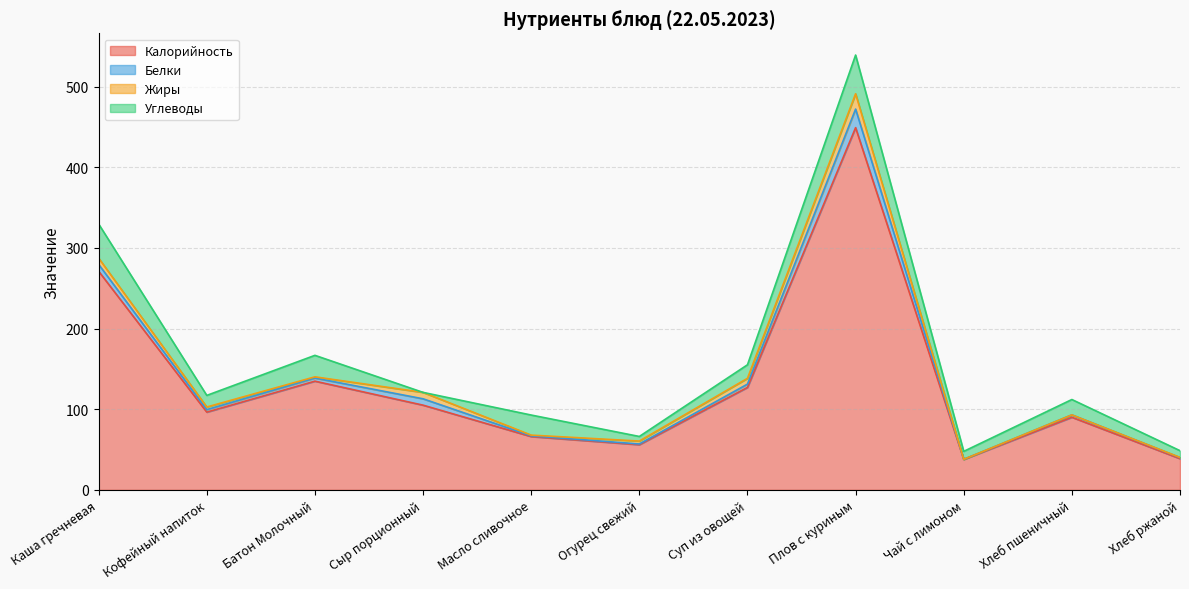

What are all the series names shown in the legend?

Калорийность, Белки, Жиры, Углеводы